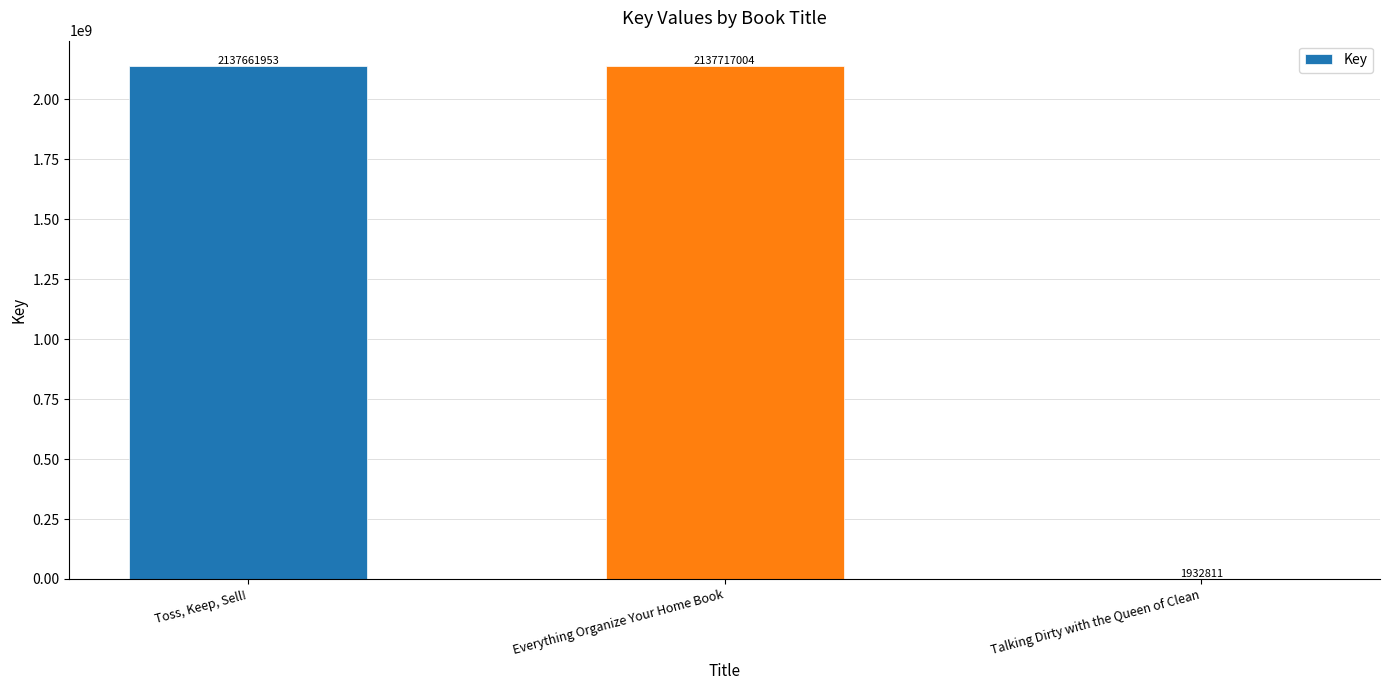

Count the number of data series in this chart.

1